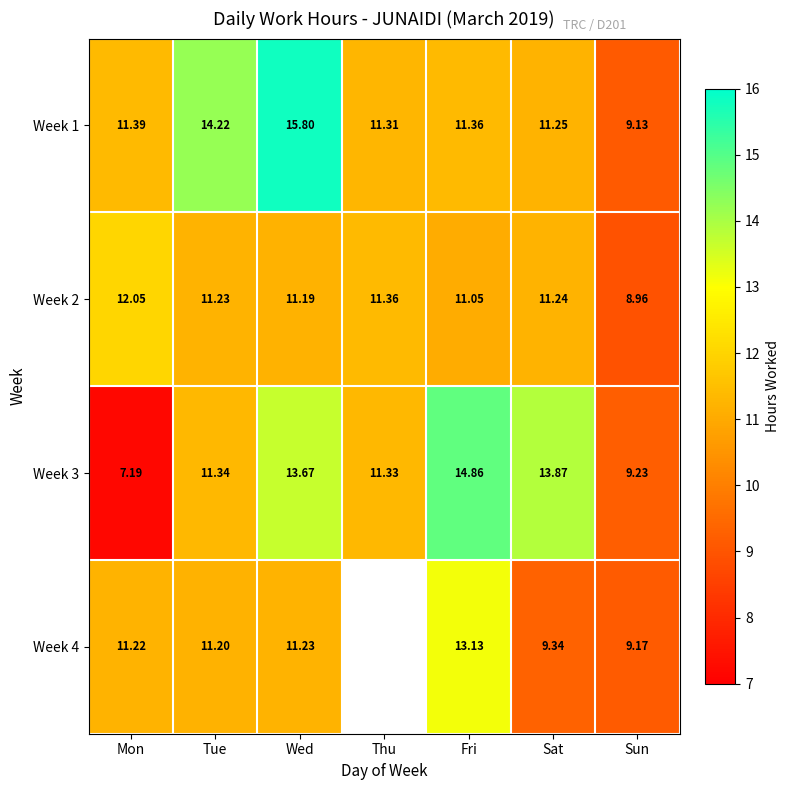

At Sat, list the series in order from largest to smallest.

Week 3, Week 1, Week 2, Week 4